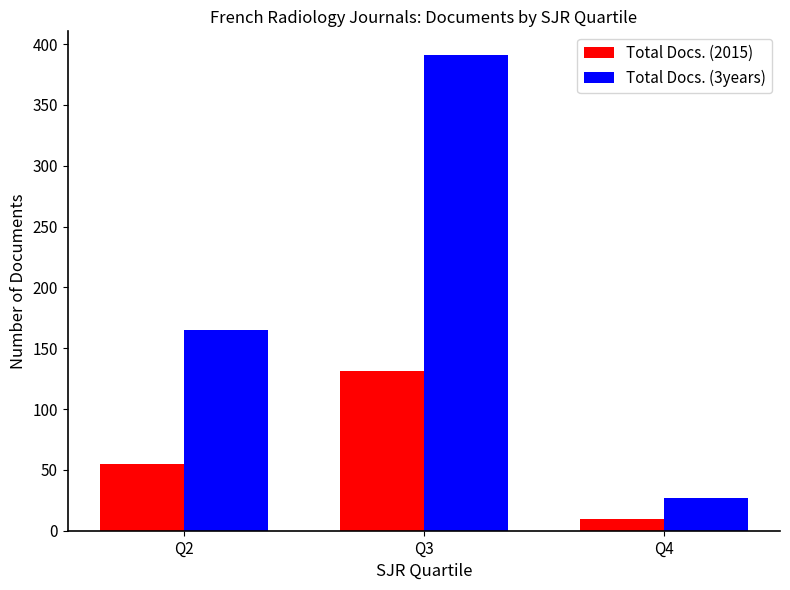

What is the difference between the Total Docs. (3years) values at Q4 and Q3?

364